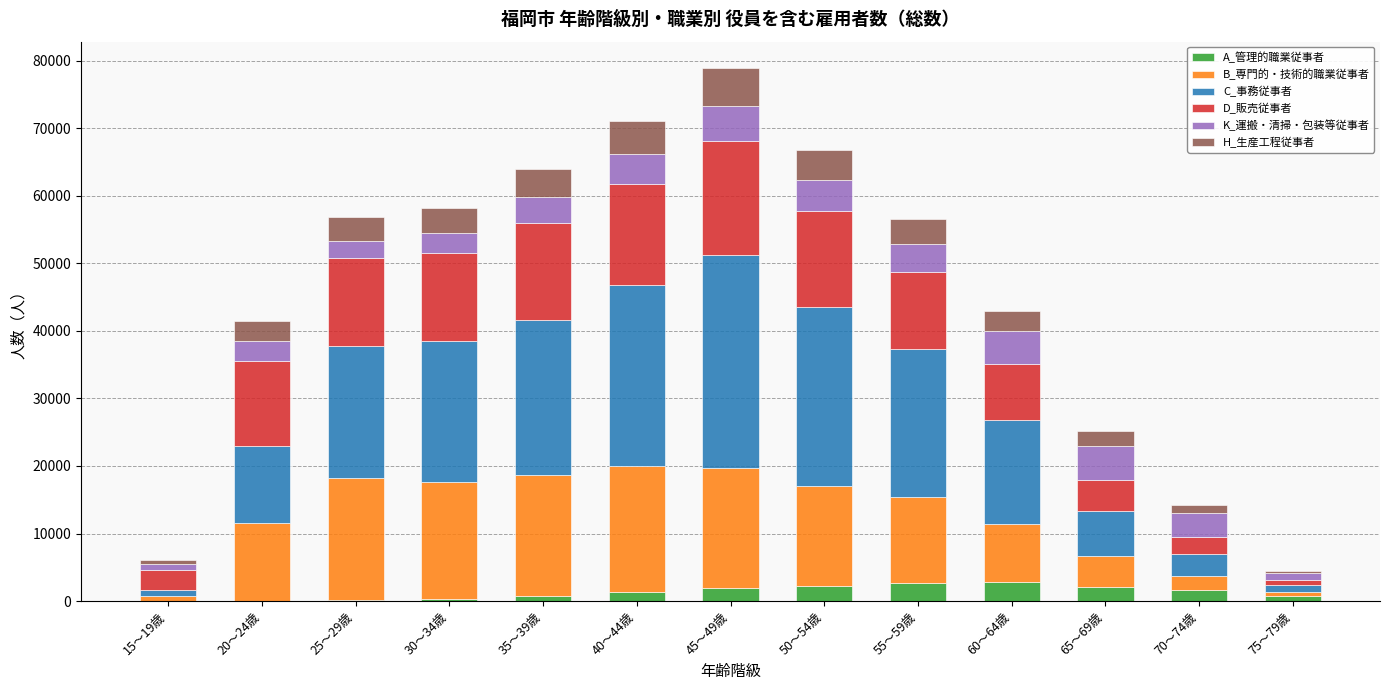

What are all the series names shown in the legend?

A_管理的職業従事者, B_専門的・技術的職業従事者, C_事務従事者, D_販売従事者, K_運搬・清掃・包装等従事者, H_生産工程従事者